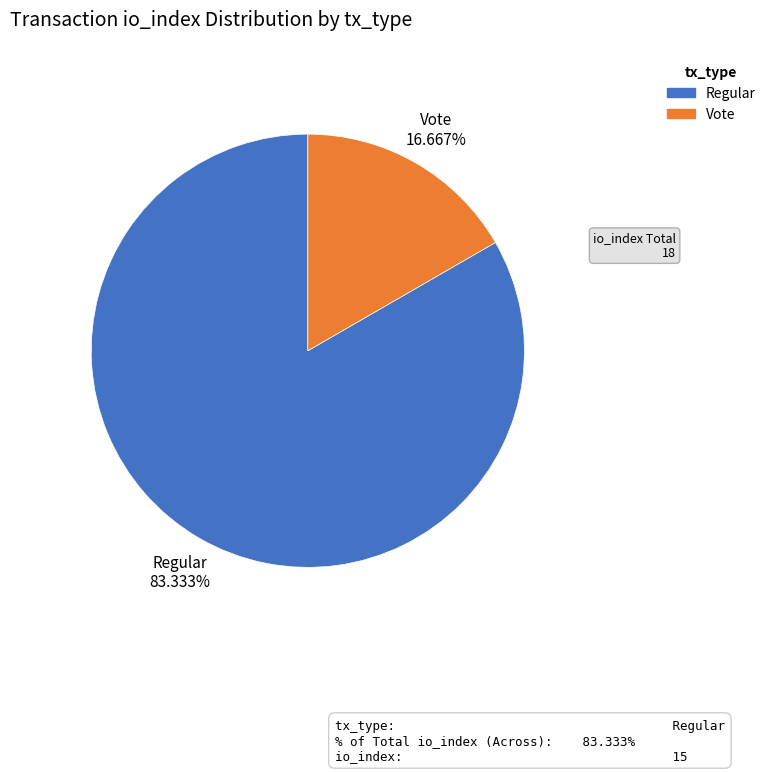

How many slices are in this pie chart?

2